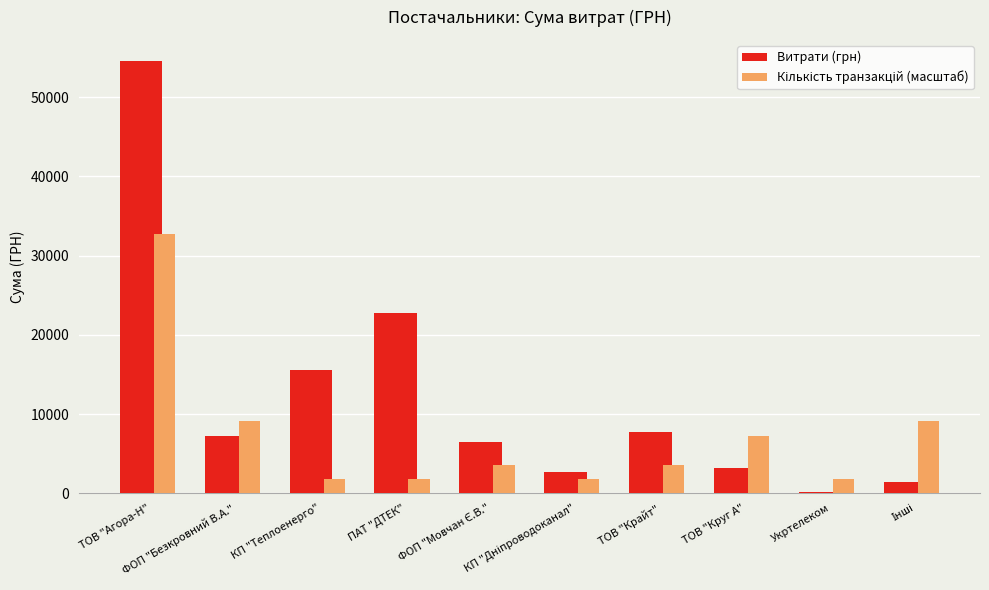

How many groups of bars are there?

10